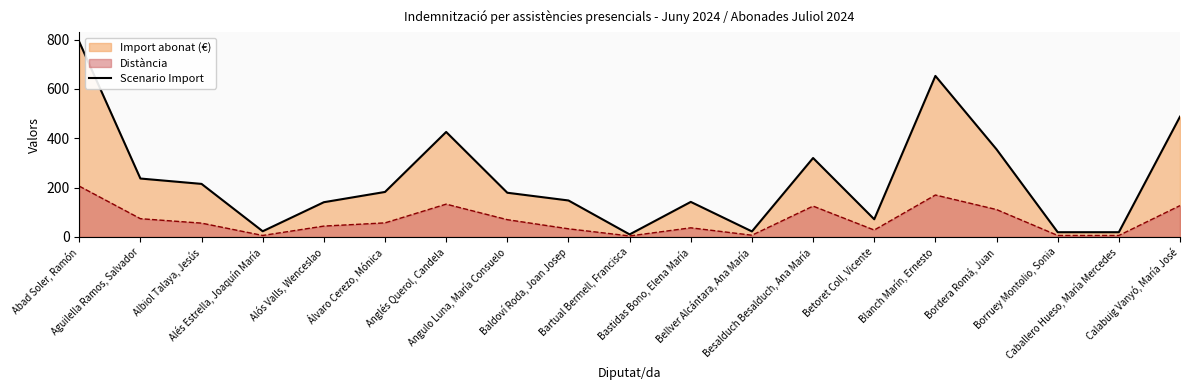

What is the label of the 13th point from the left?

Besalduch Besalduch, Ana María